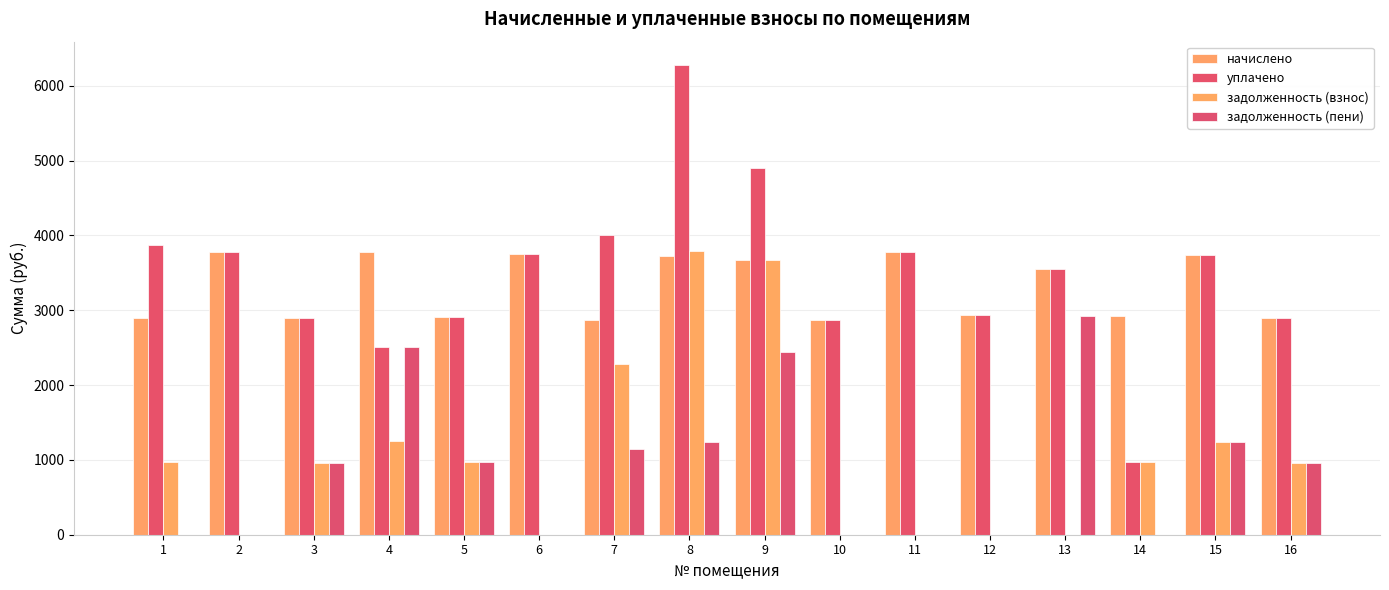

Reading right to left, extract all data points from this chart.

начислено: 2894.3	3734.9	2927.5	3550.6	2931.2	3771.8	2875.9	3672.2	3731.2	2872.2	3746.0	2905.3	3771.8	2894.3	3775.5	2898.0
уплачено: 2894.3	3734.9	975.8	3550.6	2931.2	3771.8	2875.9	4896.3	6275.4	4000.0	3746.0	2905.3	2514.5	2894.3	3775.5	3868.7
задолженность (взнос): 964.8	1245.0	975.8	0.0	0.0	0.0	0.0	3672.2	3787.9	2279.4	0.0	968.5	1257.3	964.8	0.0	970.7
задолженность (пени): 964.8	1245.0	0.0	2927.5	0.0	0.0	0.0	2448.2	1243.8	1151.6	0.0	968.5	2514.5	964.8	0.0	0.0